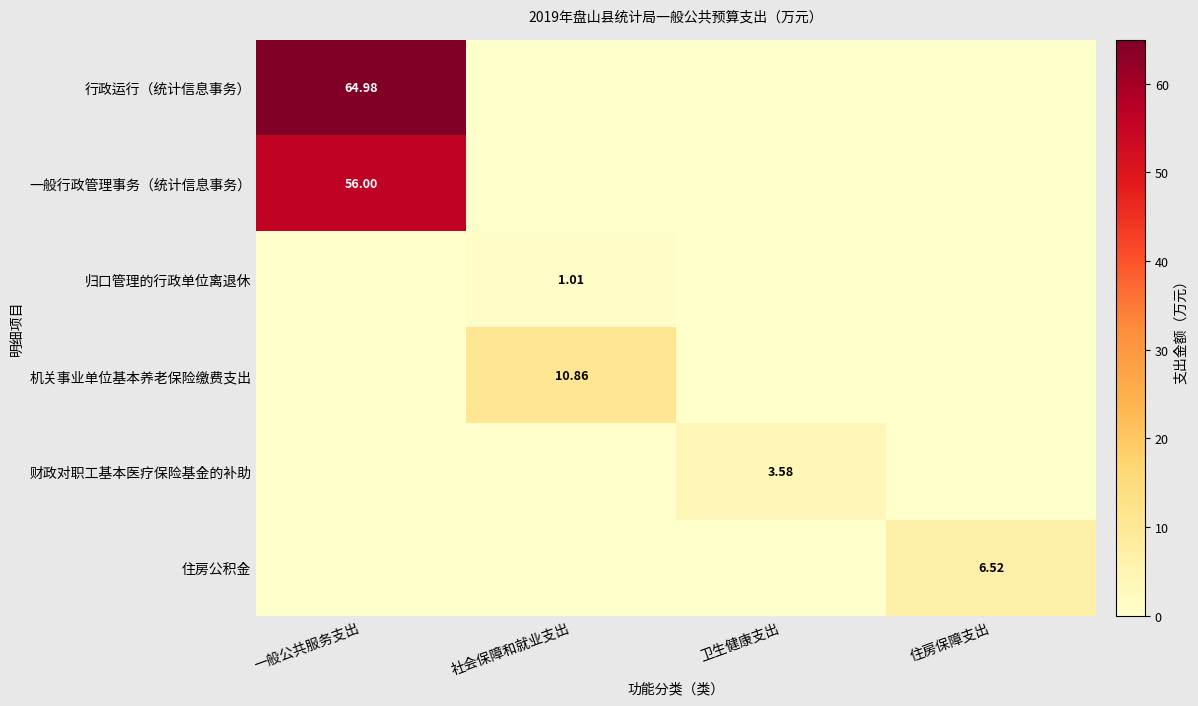

The 机关事业单位基本养老保险缴费支出 series shows -5.9 at 一般公共服务支出. True or false?

False